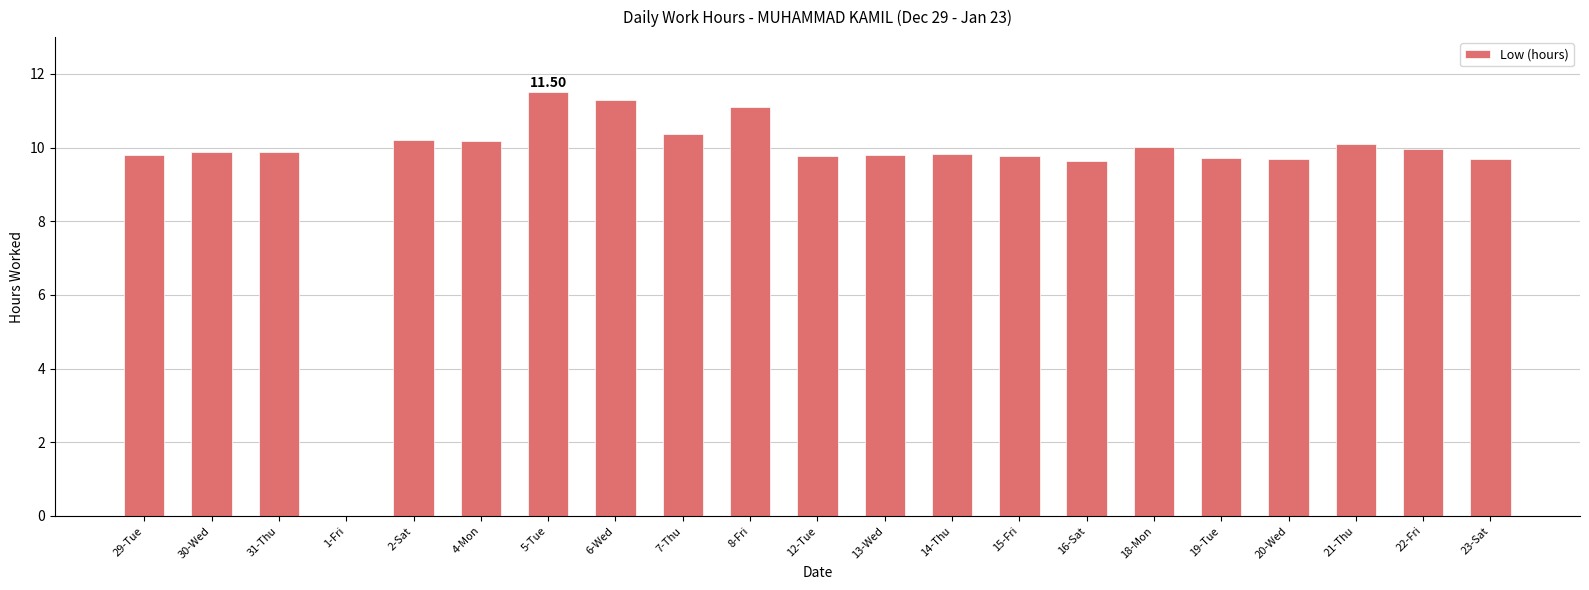

What is the sum of the values at 19-Tue and 4-Mon?

19.9